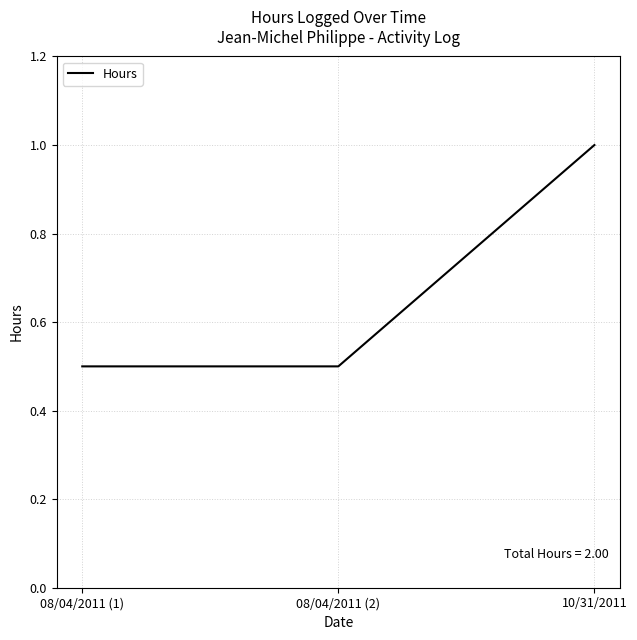

Which label corresponds to the largest value in the chart?

10/31/2011